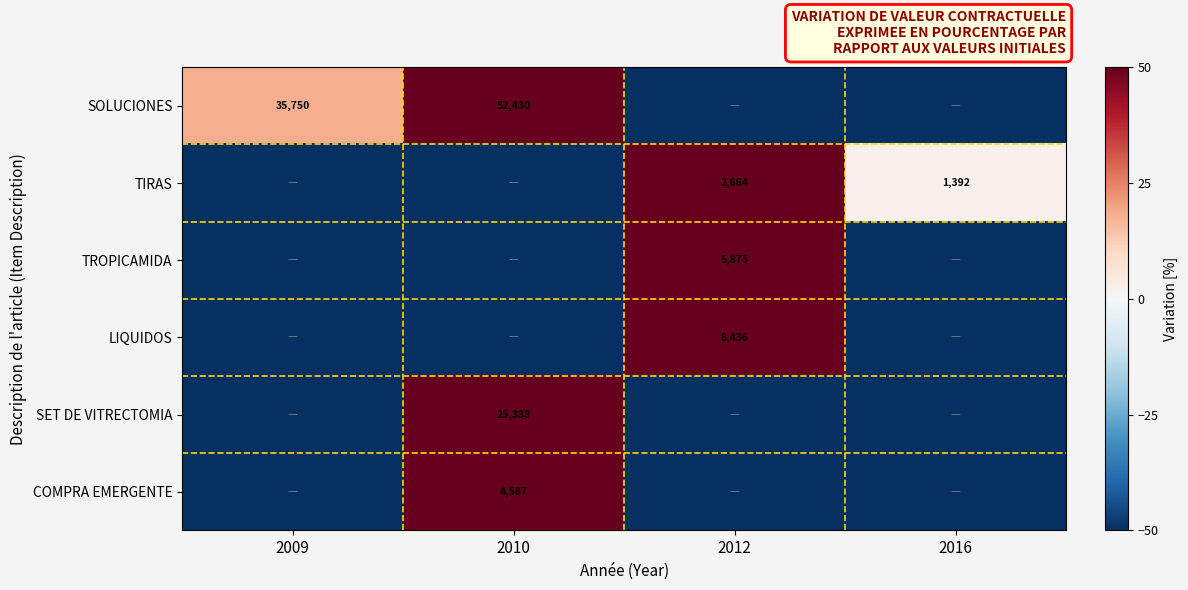

The SOLUCIONES series shows 54470 at 2009. True or false?

False